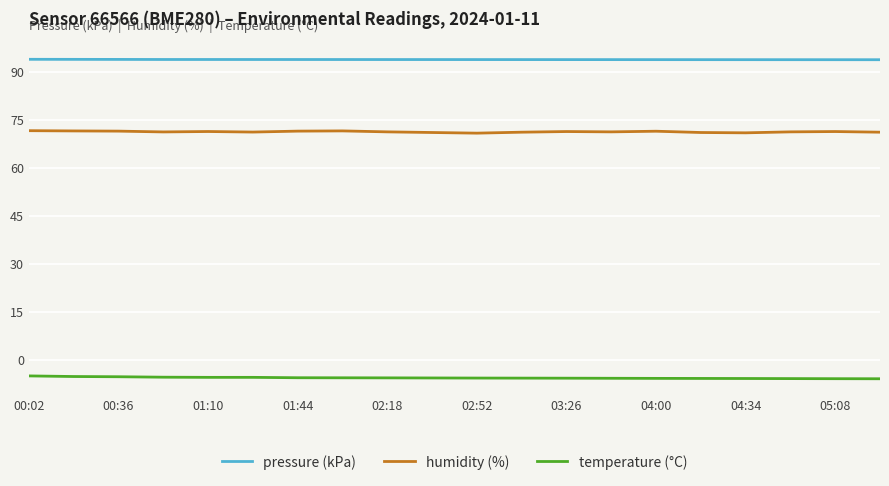

List the series in order of their overall mean, lowest first.

temperature (°C), humidity (%), pressure (kPa)